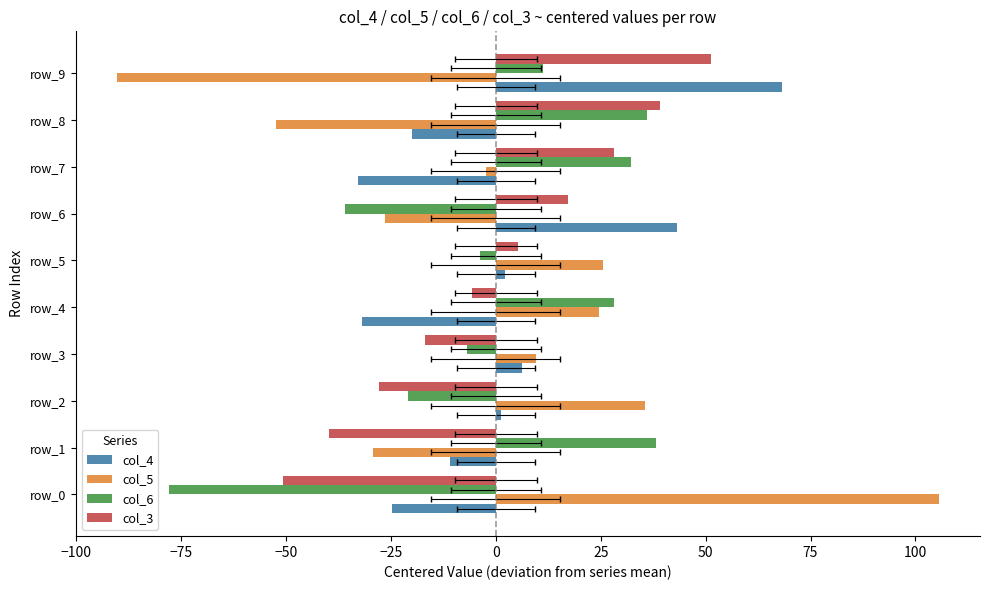

The col_6 series shows -124.7 at −125. True or false?

False